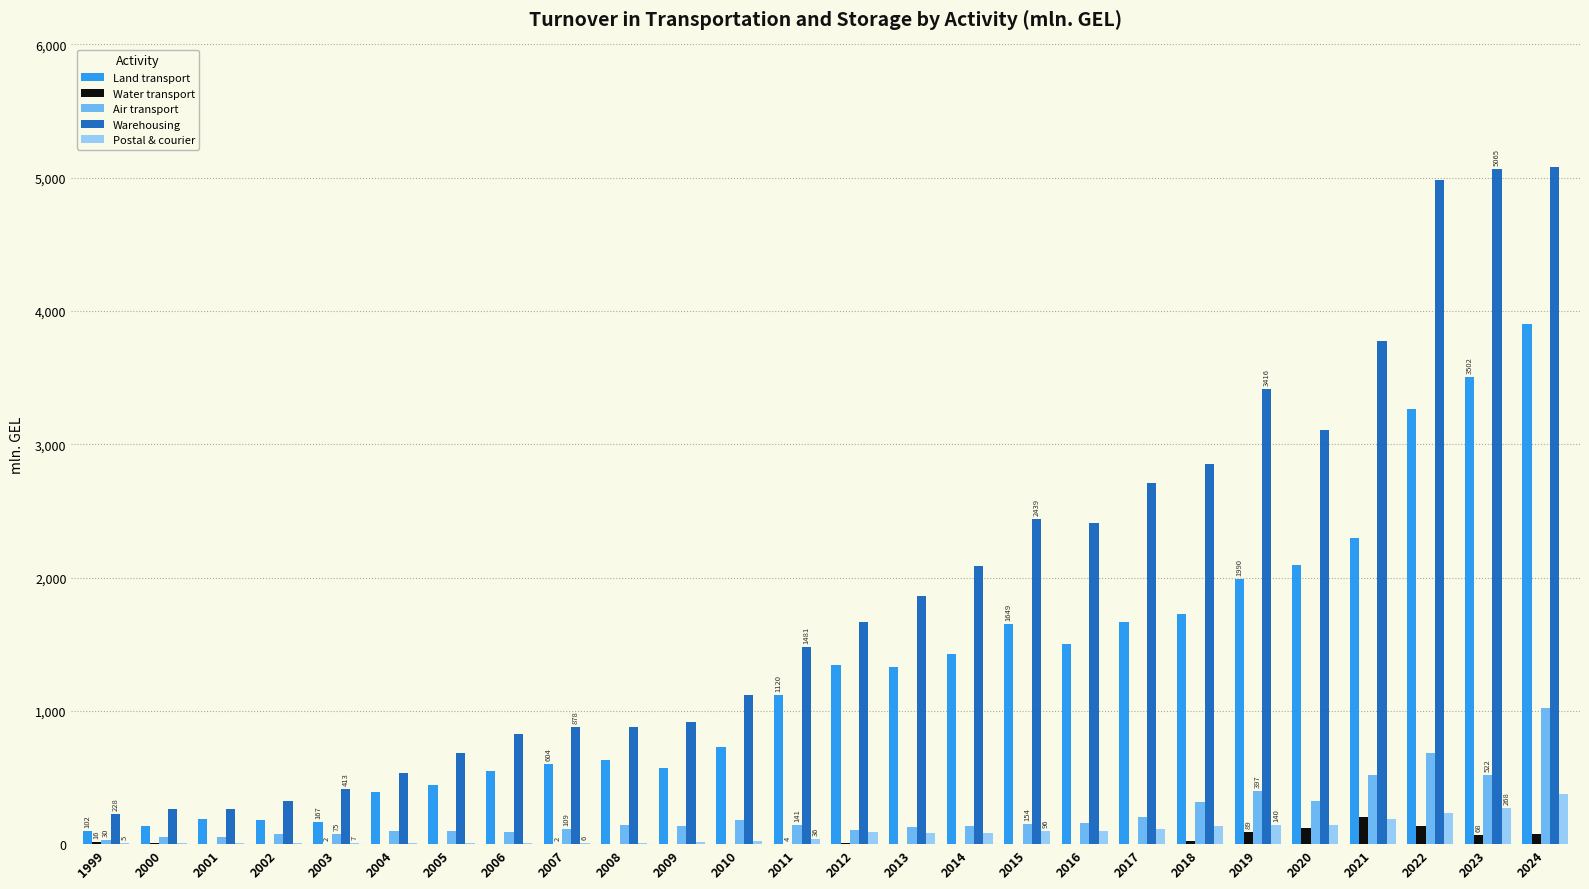

Are the bars grouped side by side (vs. stacked)?

Yes